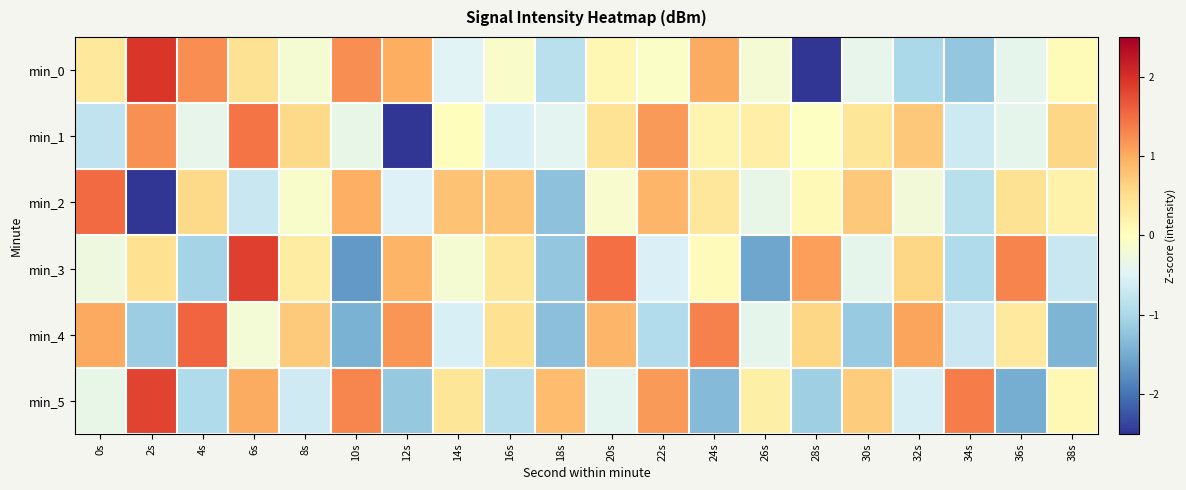

How many categories are shown in the chart?

20